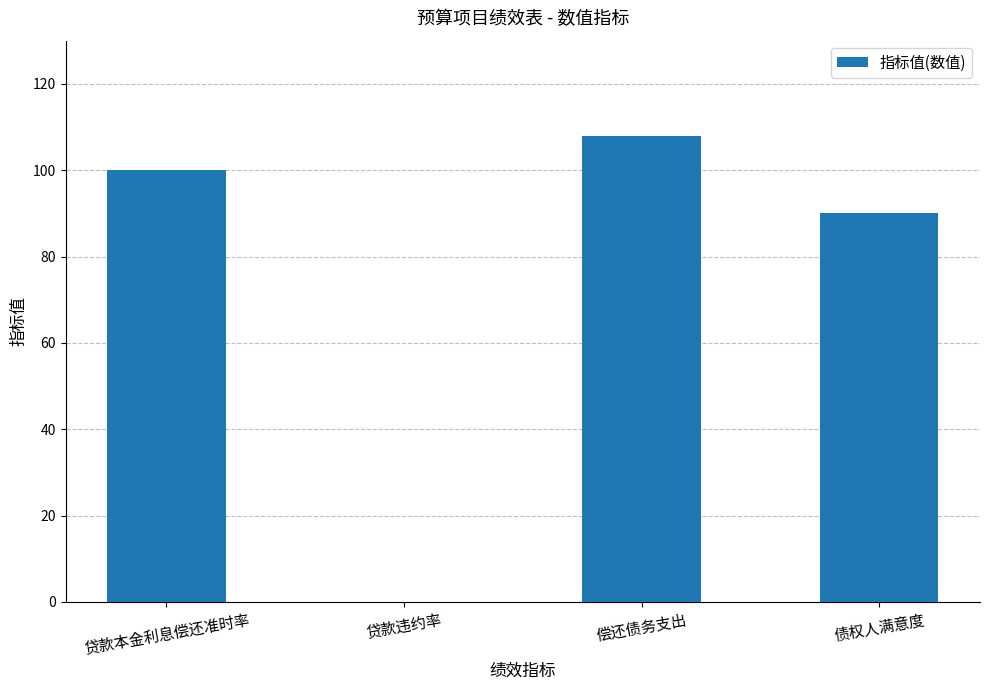

Reading left to right, what are all the values shown in this chart?

贷款本金利息偿还准时率=100	贷款违约率=0	偿还债务支出=108	债权人满意度=90